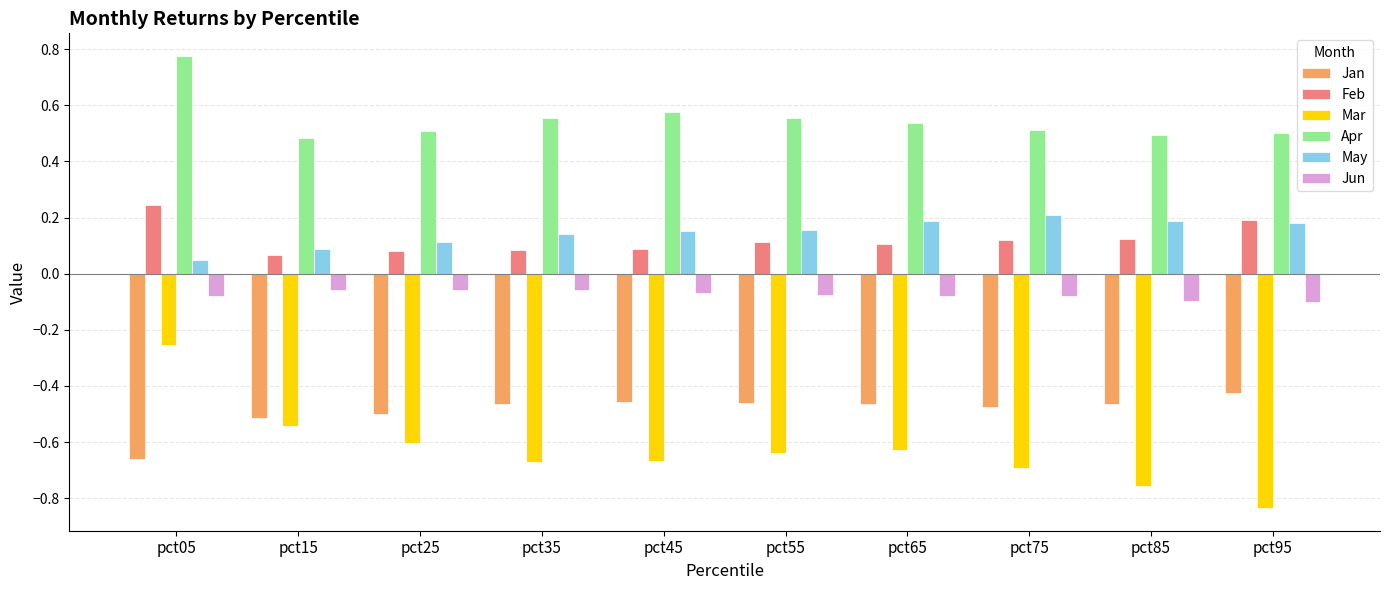

Which label corresponds to the smallest value in the chart?

pct95